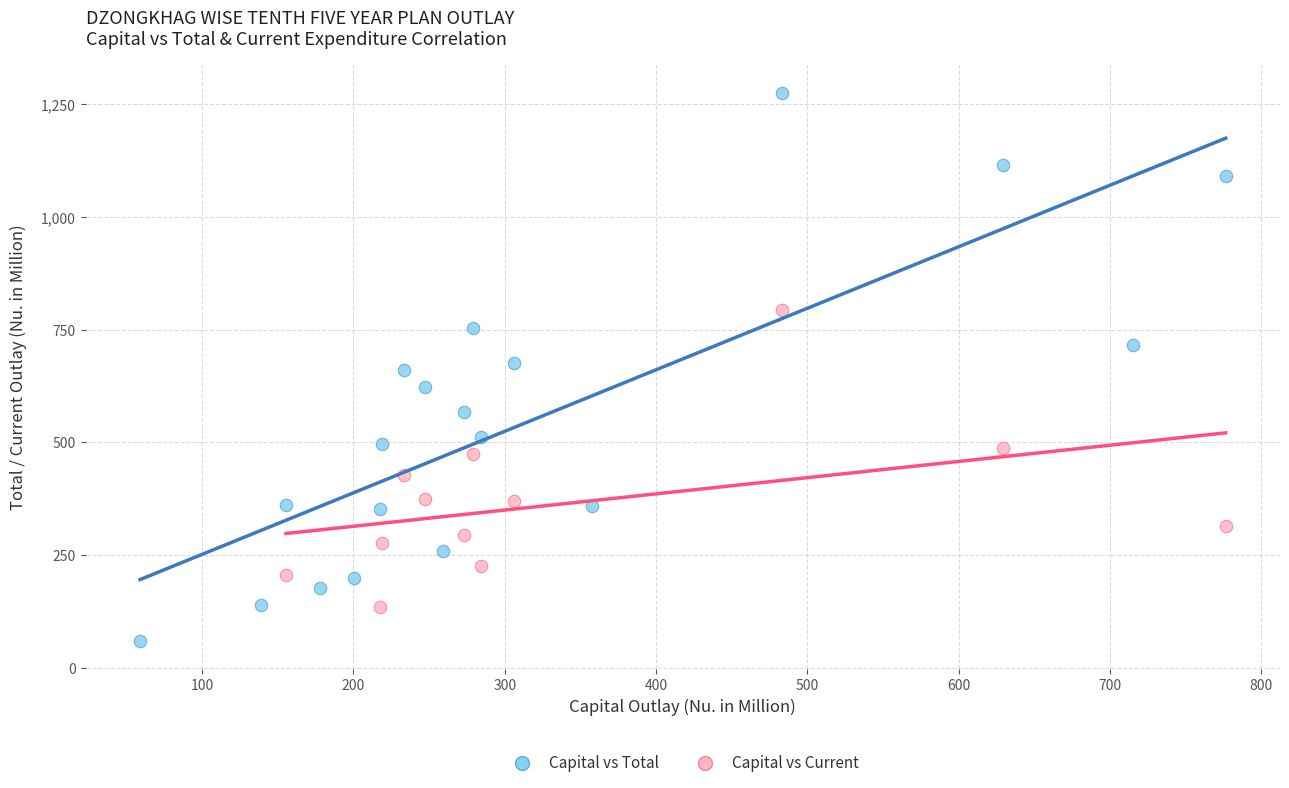

Which series contains the highest Y value?

Capital vs Total